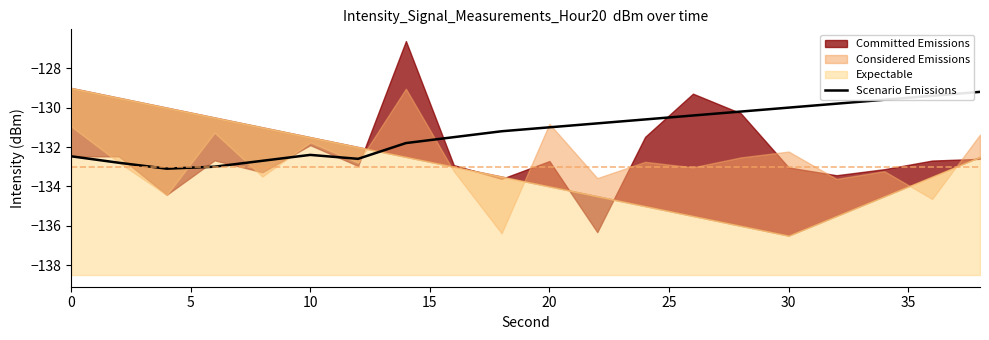

What is the minimum value shown in the chart?

-133.1